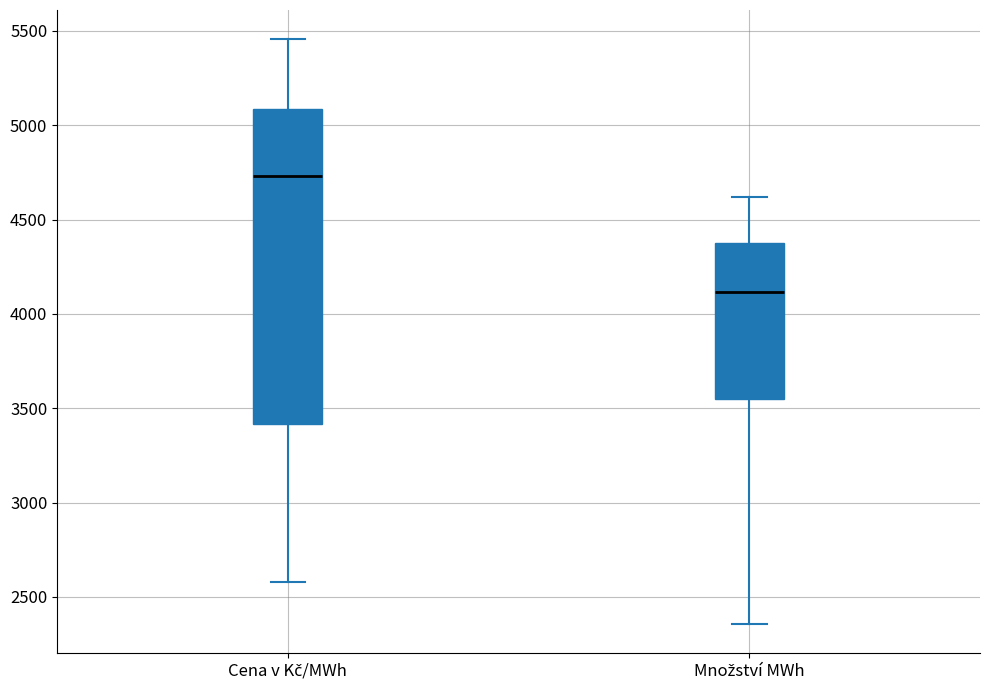

Reading left to right, read every box against the y-axis: the position of its median line, the range the box covers, and the ends of its whiskers. The values are not printed on the chart, so give them approximately, as read against the axis.

Cena v Kč/MWh: median 4750, box 3400 to 5100, whiskers 2600 to 5450
Množství MWh: median 4100, box 3550 to 4350, whiskers 2350 to 4600